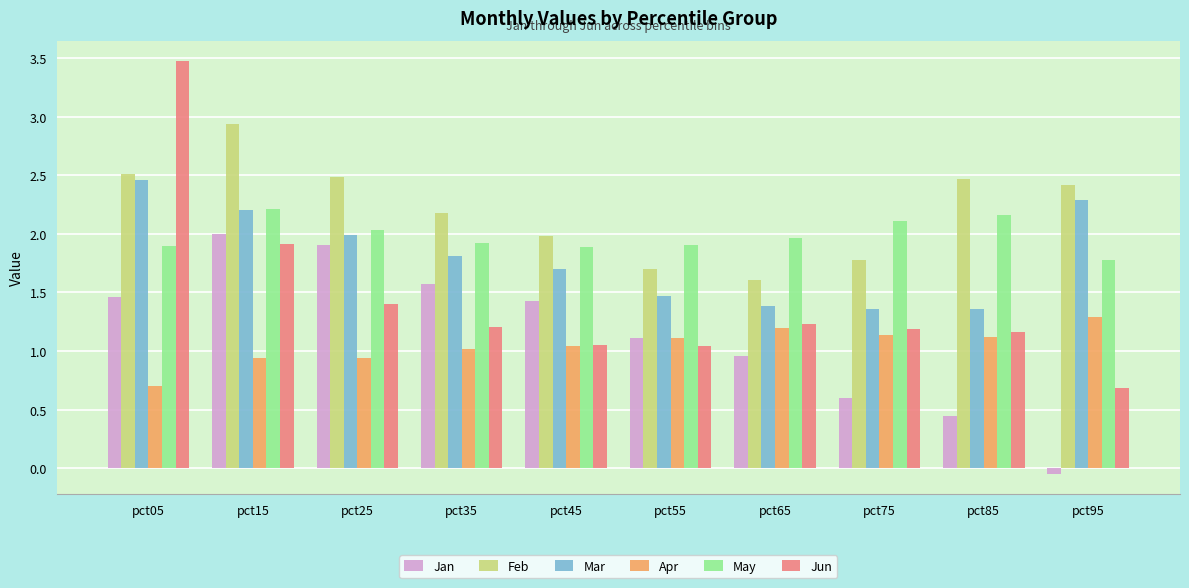

How many distinct data groups are displayed?

6